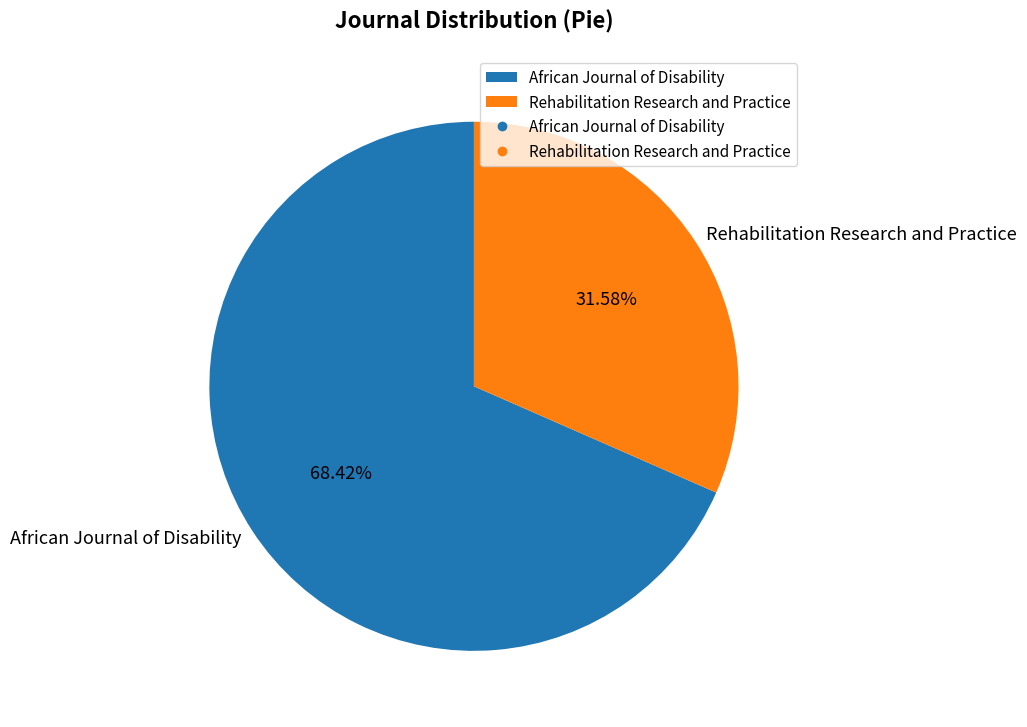

How many slices are in this pie chart?

2